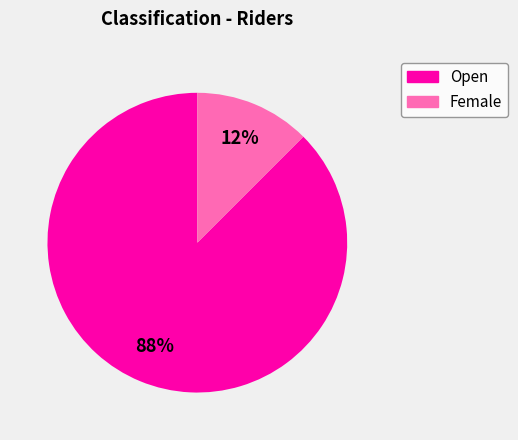

Which has a higher value, Open or Female?

Open